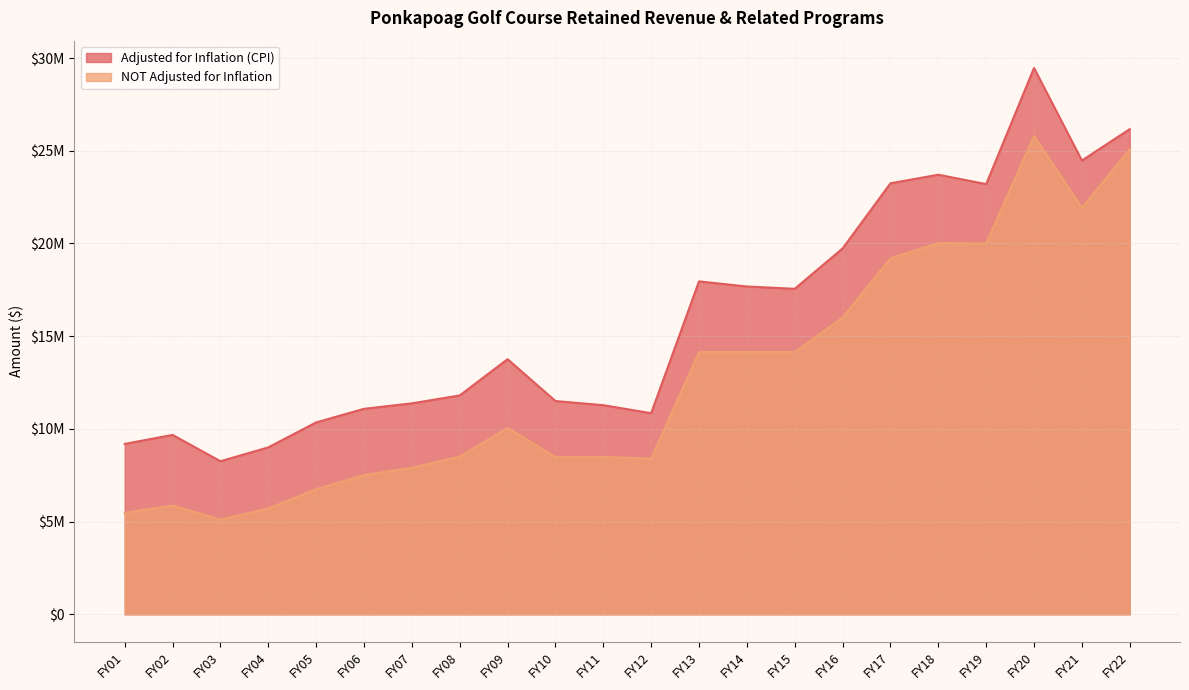

What are all the series names shown in the legend?

Adjusted for Inflation (CPI), NOT Adjusted for Inflation